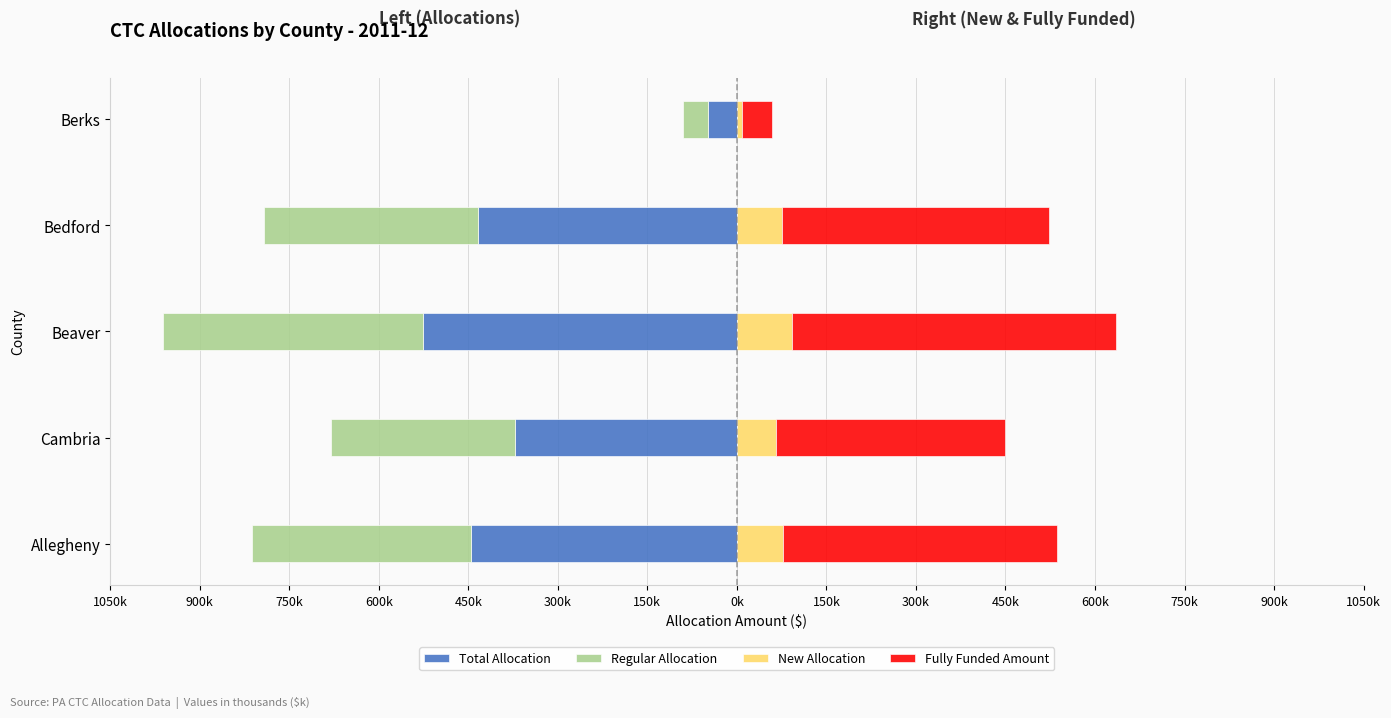

How many bars are there in each group?

4